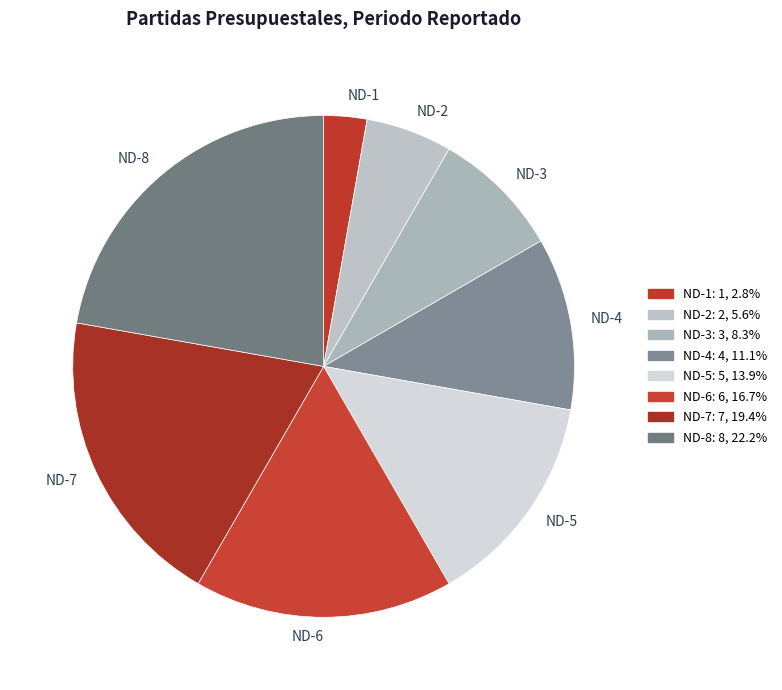

True or false: ND-8 accounts for 22% of the total.

True